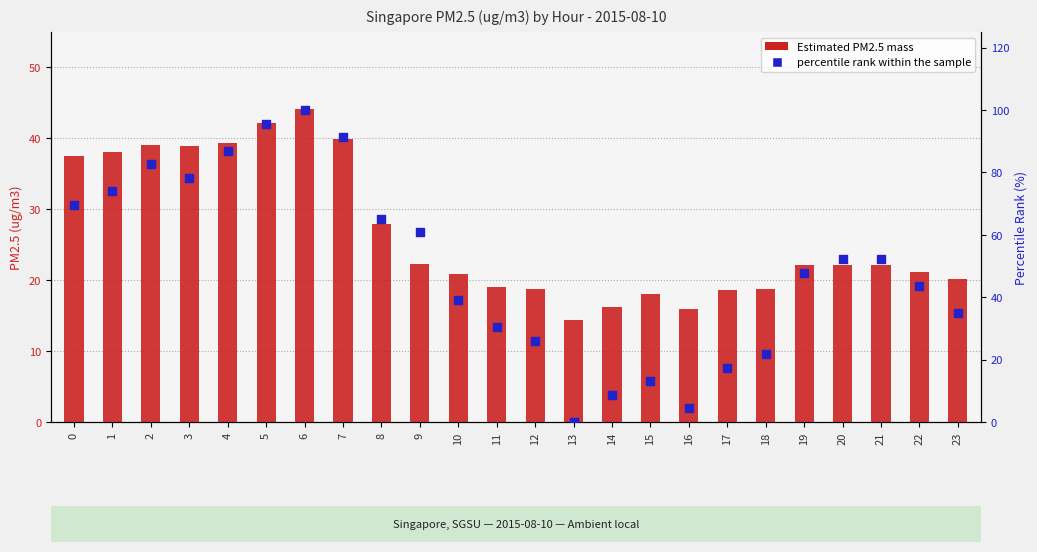

Which series contains the lowest Y value?

percentile rank within the sample